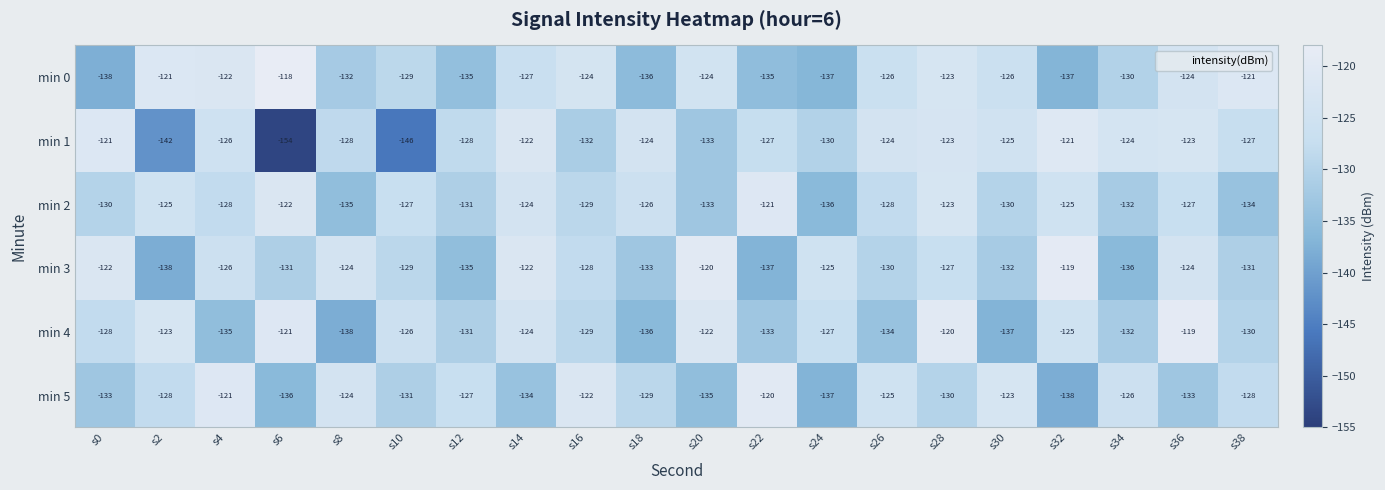

What is the total value across all series at s6?

-782